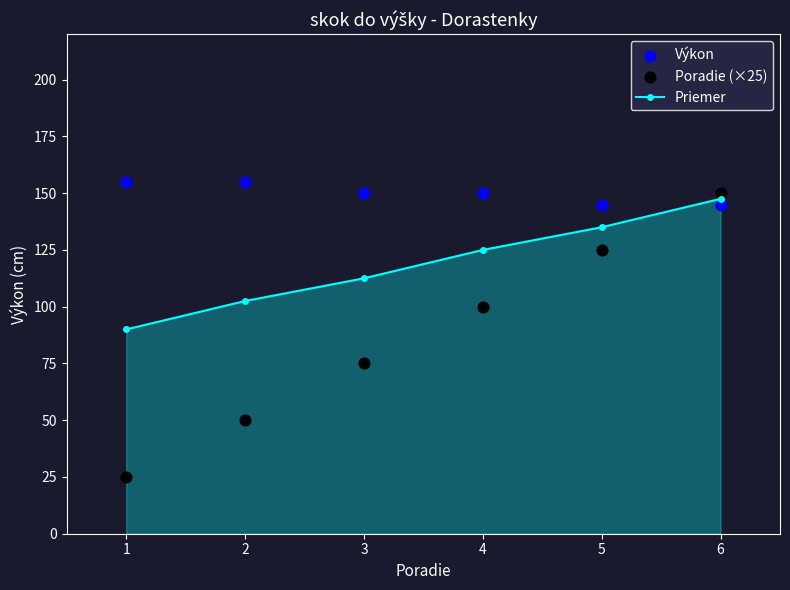

At how many categories does at least one series exceed 107?

6